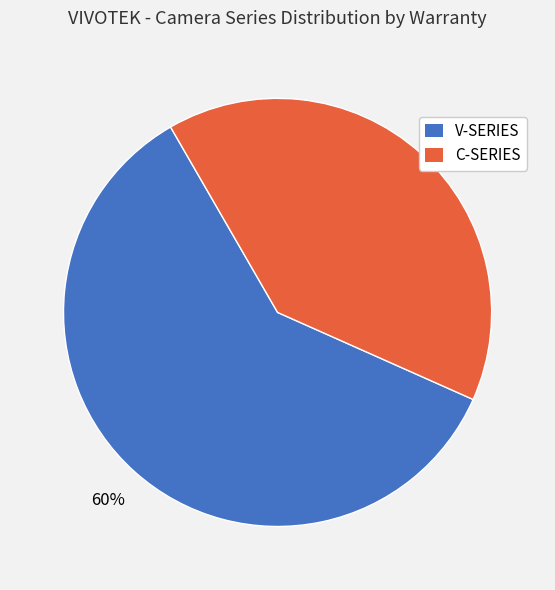

What is the smallest slice in the pie chart?

C-SERIES